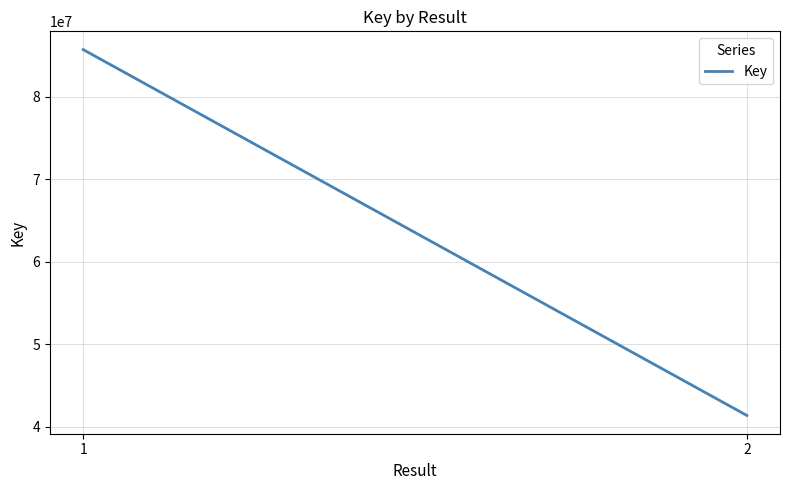

Approximately how many times larger is the value at 2 compared to 1?

0.5